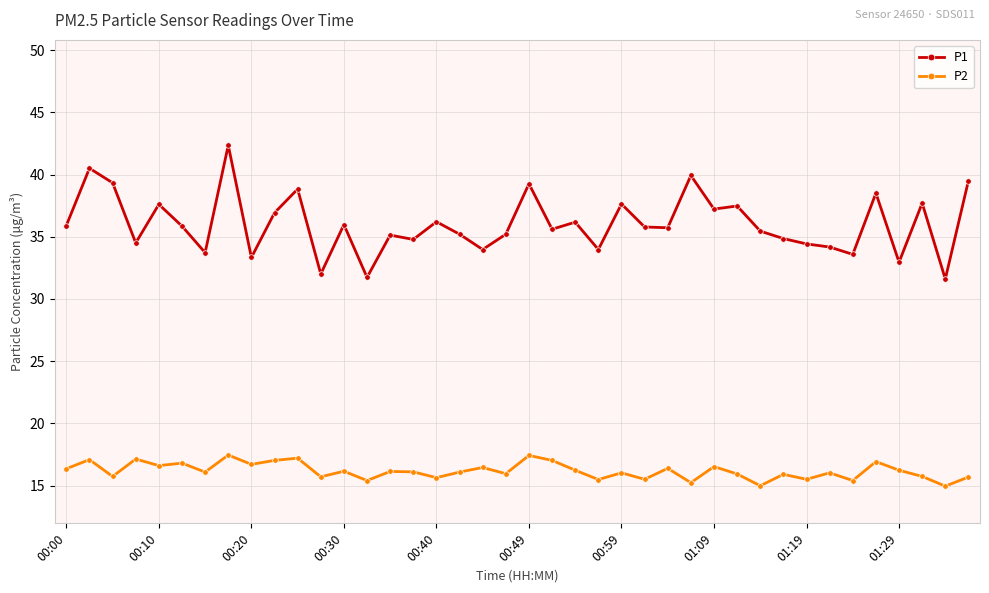

Rank the series by their average value, from highest to lowest.

P1, P2